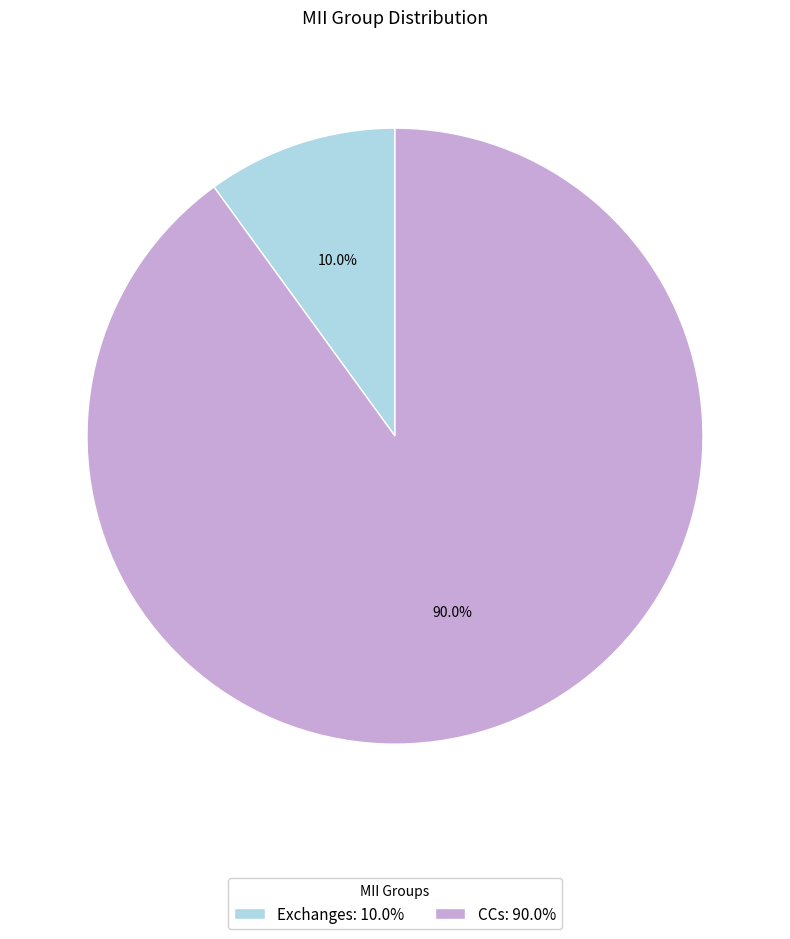

What is the total percentage of Exchanges and CCs?

100.0%